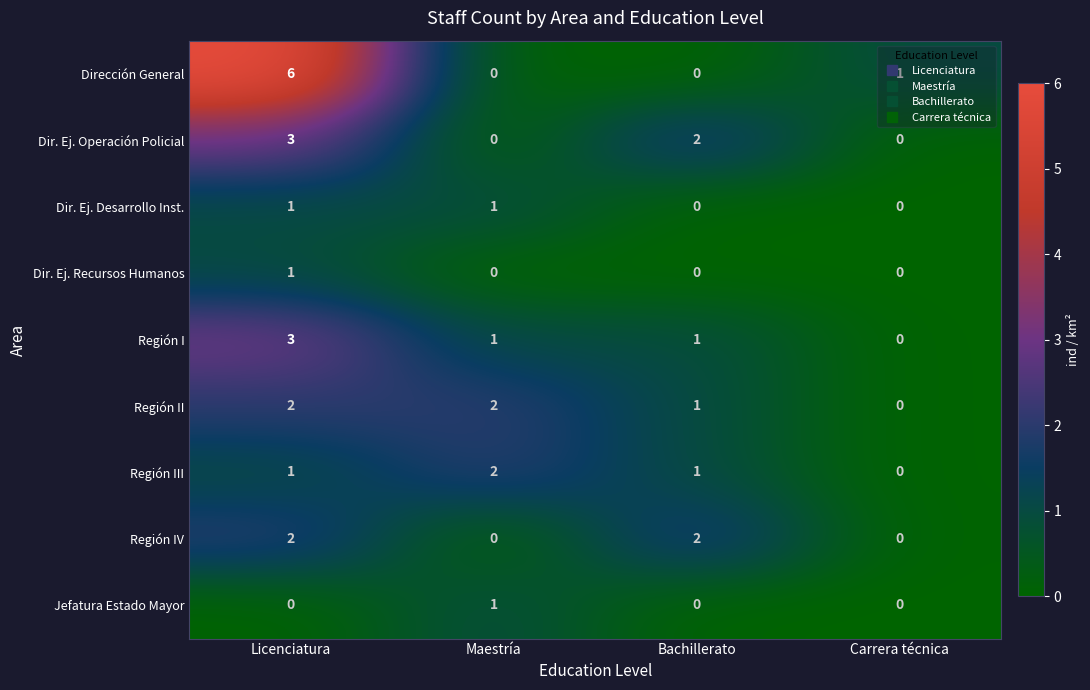

Where is Región II nearest to the value 1?

Bachillerato